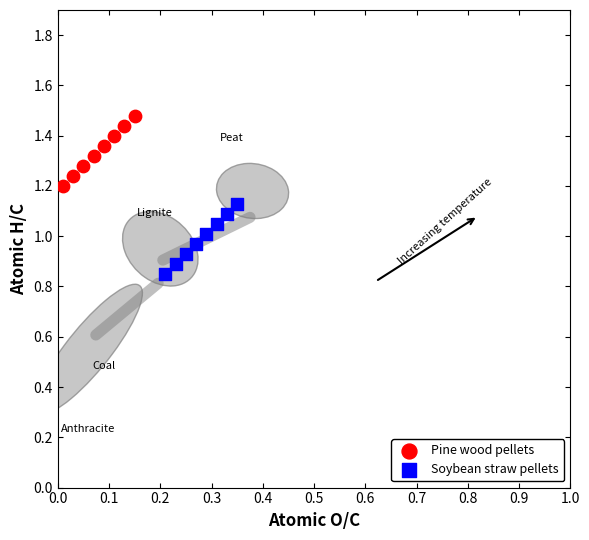

Which series reaches the maximum Y coordinate?

Pine wood pellets